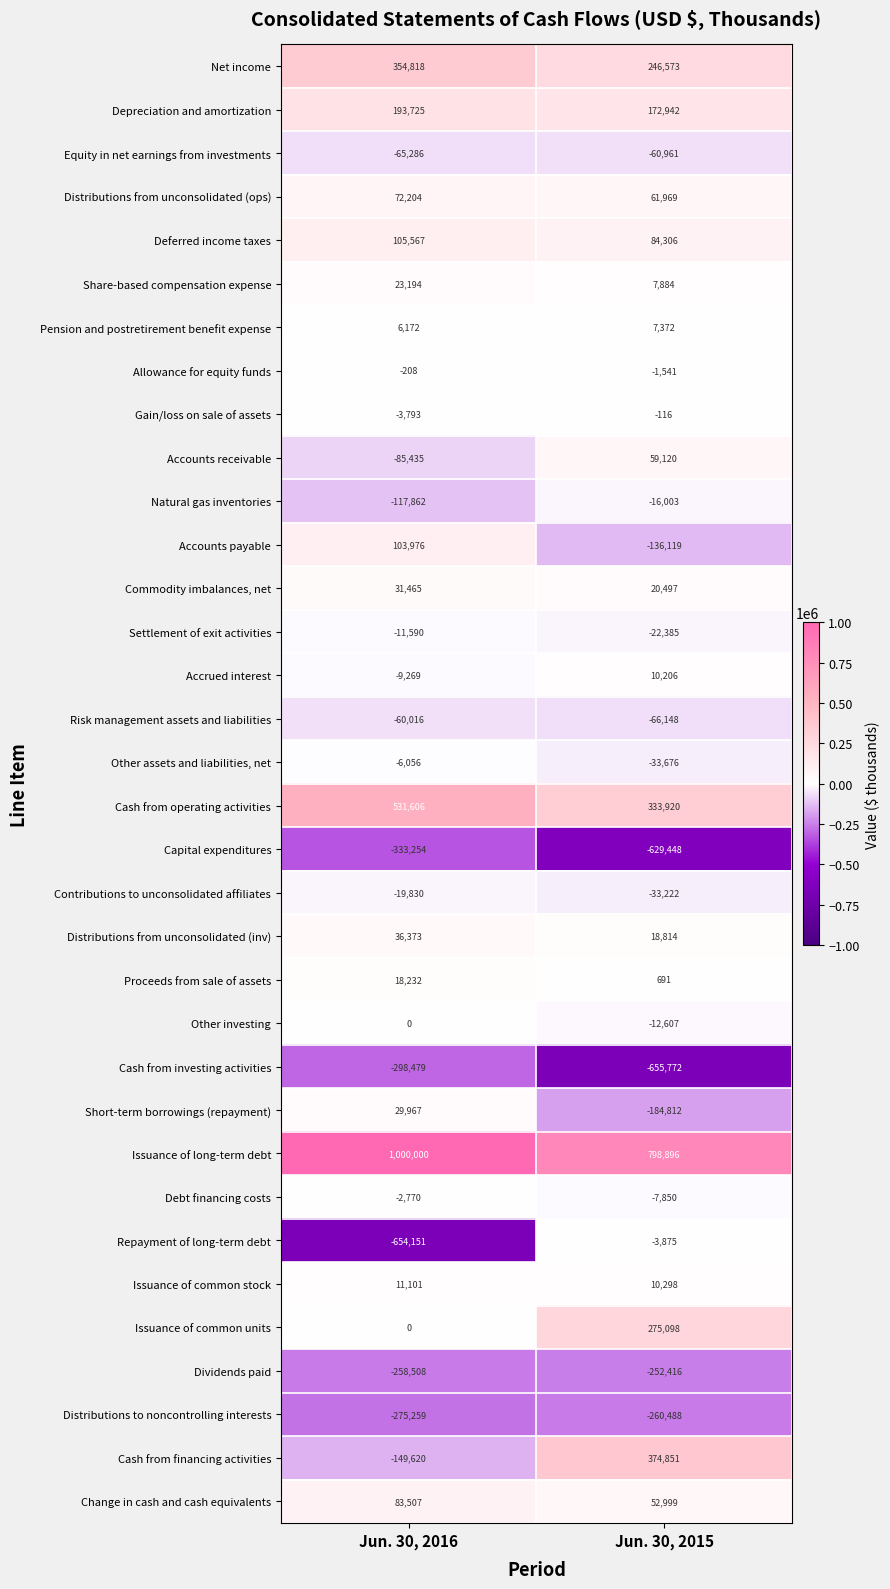

Is the value of Dividends paid at Jun. 30, 2016 greater than the value of Accounts payable at Jun. 30, 2016?

No